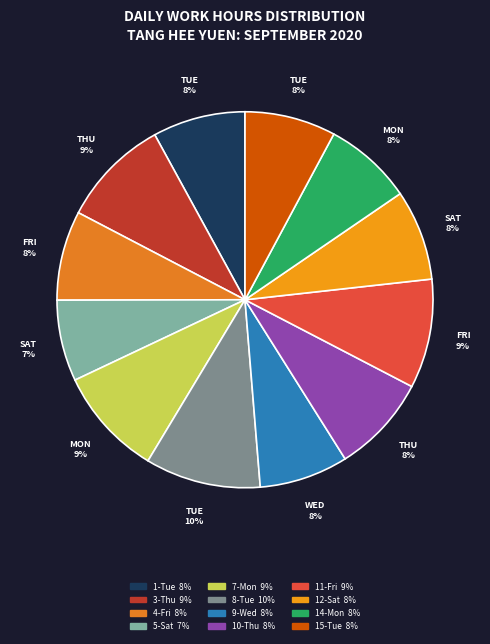

True or false: 10-Thu accounts for 15% of the total.

False